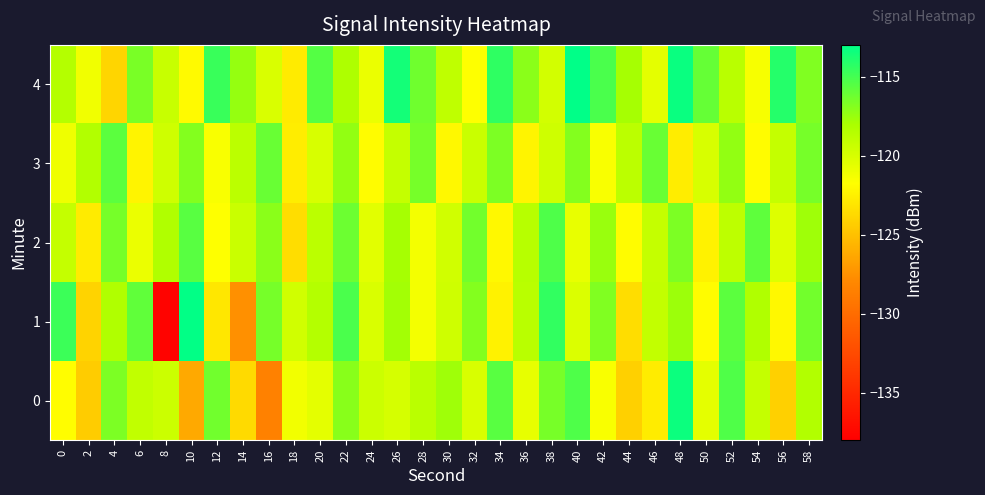

Reading right to left, list all the values displayed in this chart.

0: 58=-118.4	56=-124.2	54=-119.2	52=-115.4	50=-120.6	48=-113.4	46=-122.8	44=-124.2	42=-121.5	40=-115.3	38=-116.5	36=-120.7	34=-115.6	32=-120.0	30=-117.7	28=-118.7	26=-119.9	24=-119.5	22=-117.0	20=-120.6	18=-121.2	16=-128.5	14=-123.6	12=-116.3	10=-126.3	8=-119.5	6=-119.0	4=-116.7	2=-124.4	0=-121.8
1: 58=-116.4	56=-122.1	54=-118.3	52=-115.7	50=-121.9	48=-117.6	46=-119.1	44=-123.5	42=-116.8	40=-120.2	38=-114.5	36=-118.7	34=-122.4	32=-116.9	30=-119.6	28=-121.3	26=-117.8	24=-120.1	22=-115.2	20=-118.5	18=-119.7	16=-116.5	14=-127.5	12=-123.0	10=-113.1	8=-137.7	6=-115.8	4=-118.3	2=-124.1	0=-114.8
2: 58=-117.7	56=-120.3	54=-115.8	52=-118.9	50=-122.4	48=-116.7	46=-119.2	44=-121.9	42=-117.5	40=-120.8	38=-115.3	36=-118.6	34=-122.1	32=-116.4	30=-119.7	28=-121.3	26=-117.9	24=-120.5	22=-116.2	20=-118.8	18=-123.5	16=-117.1	14=-119.4	12=-121.7	10=-115.6	8=-118.3	6=-120.9	4=-116.5	2=-122.8	0=-119.2
3: 58=-116.5	56=-119.2	54=-121.9	52=-117.3	50=-120.0	48=-122.7	46=-116.1	44=-118.8	42=-121.5	40=-116.9	38=-119.6	36=-122.3	34=-116.7	32=-119.4	30=-122.1	28=-116.5	26=-119.2	24=-121.9	22=-117.3	20=-120.0	18=-122.7	16=-116.1	14=-118.8	12=-121.5	10=-116.9	8=-119.6	6=-122.3	4=-115.7	2=-118.4	0=-121.1
4: 58=-116.8	56=-114.1	54=-121.4	52=-118.7	50=-116.0	48=-113.3	46=-120.6	44=-117.9	42=-115.2	40=-112.5	38=-119.8	36=-117.1	34=-114.4	32=-121.7	30=-119.0	28=-116.3	26=-113.6	24=-120.9	22=-118.2	20=-115.5	18=-122.8	16=-120.1	14=-117.4	12=-114.7	10=-122.0	8=-119.3	6=-116.6	4=-123.9	2=-121.2	0=-118.5